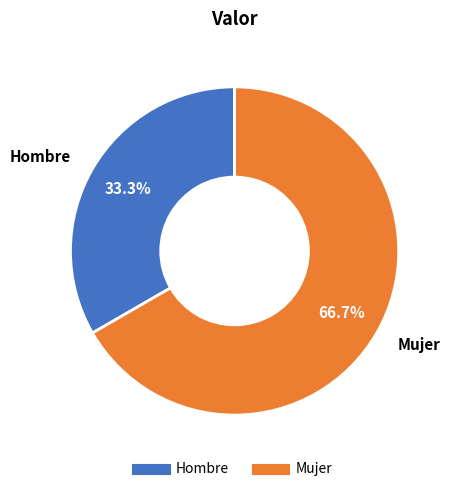

Count the number of slices in the pie.

2